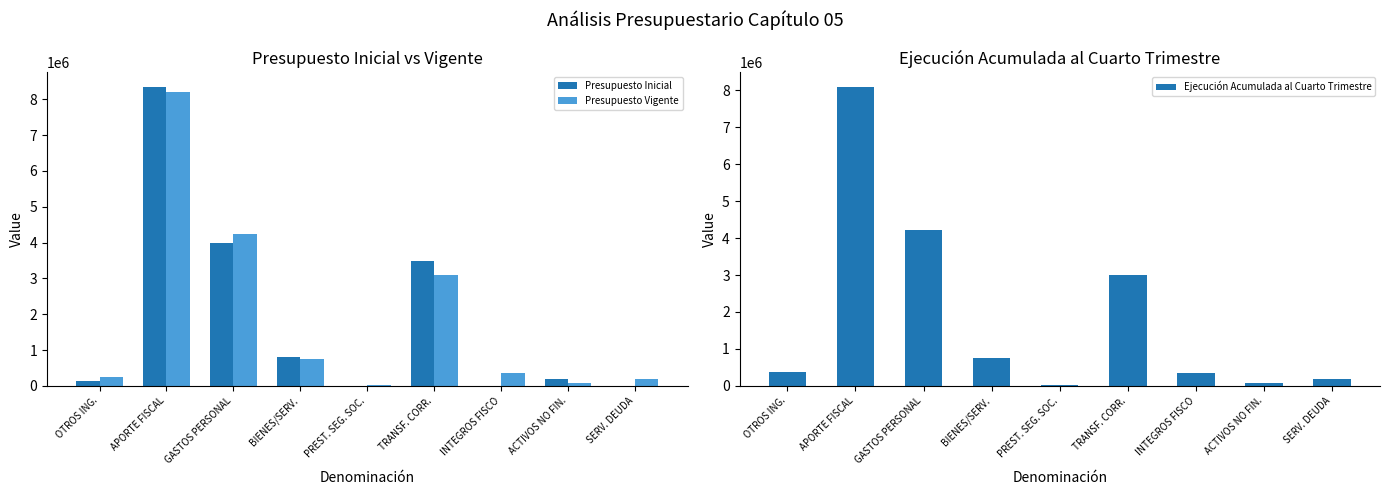

How many values in the Ejecución Acumulada al Cuarto Trimestre series are below 367833?

4